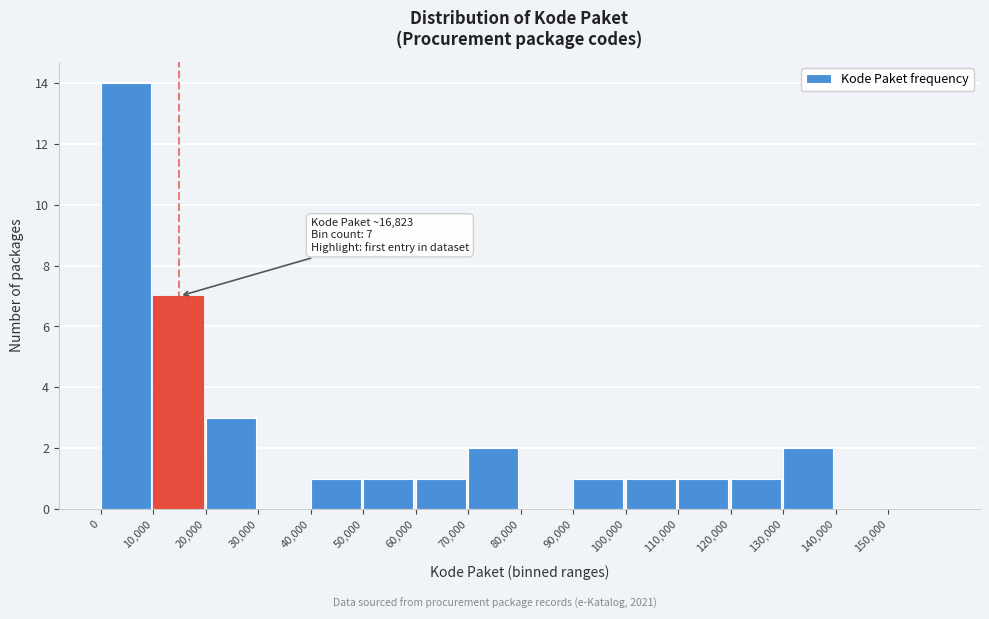

Which range on the x-axis has the tallest bar?

0 to 10000